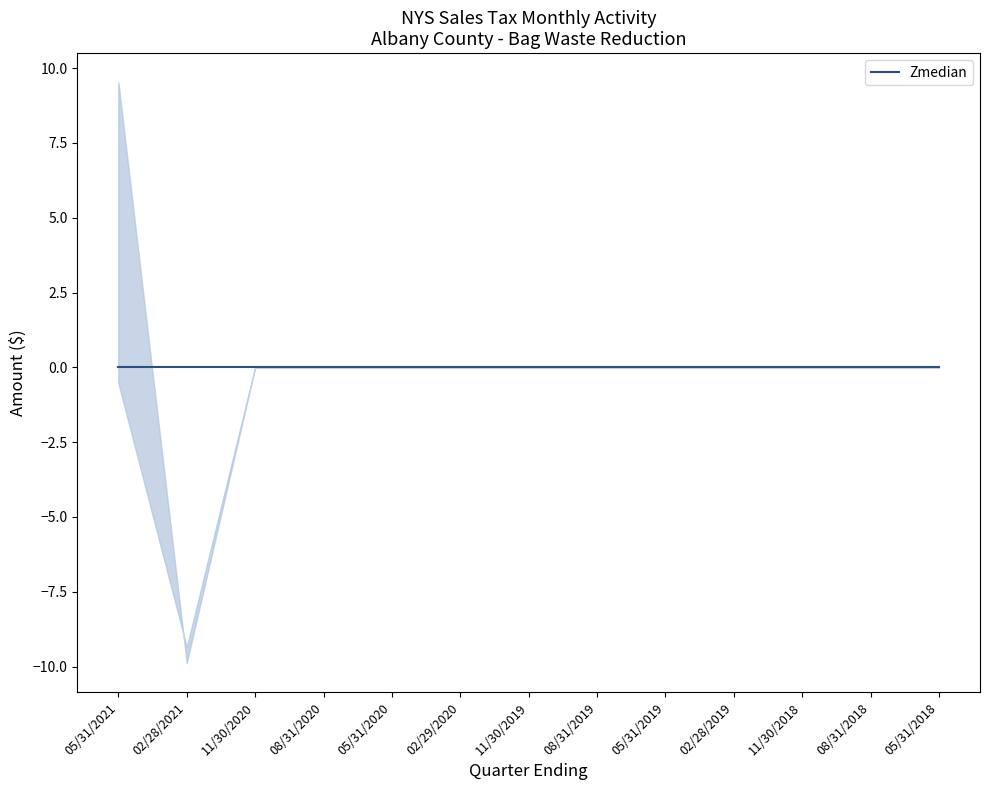

What is the label of the 8th point from the right?

02/29/2020